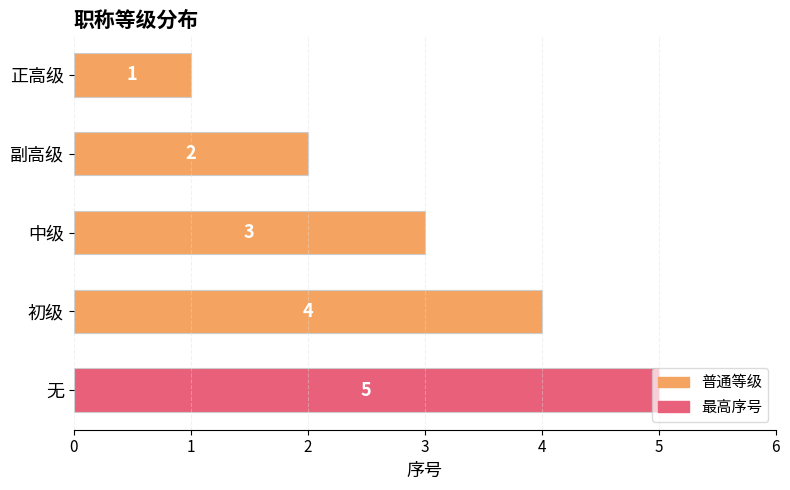

What is the maximum value shown in the chart?

5